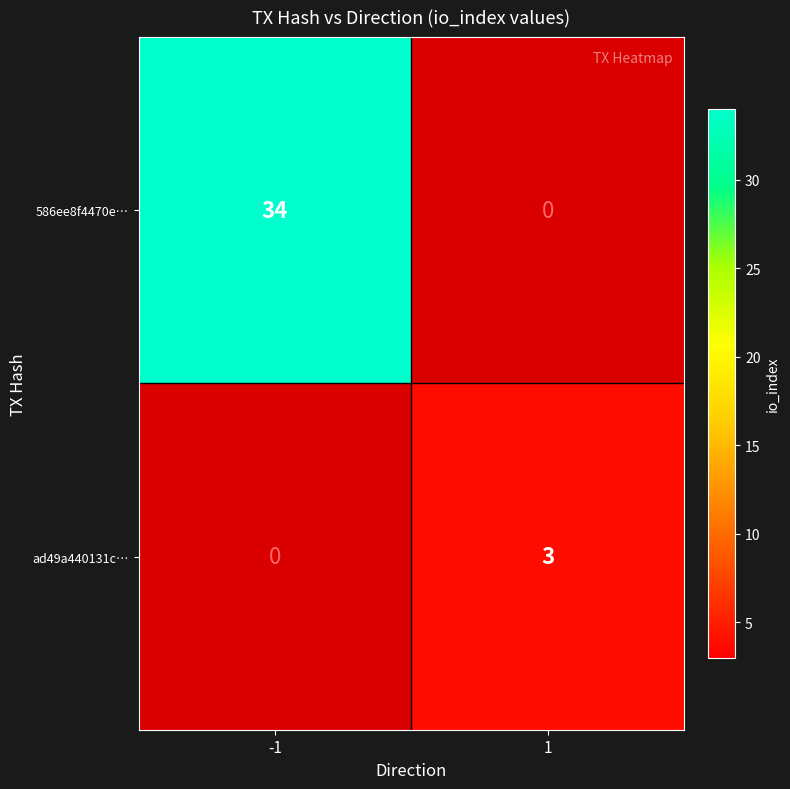

List the labels in order of 586ee8f4470e… value, smallest first.

1, -1